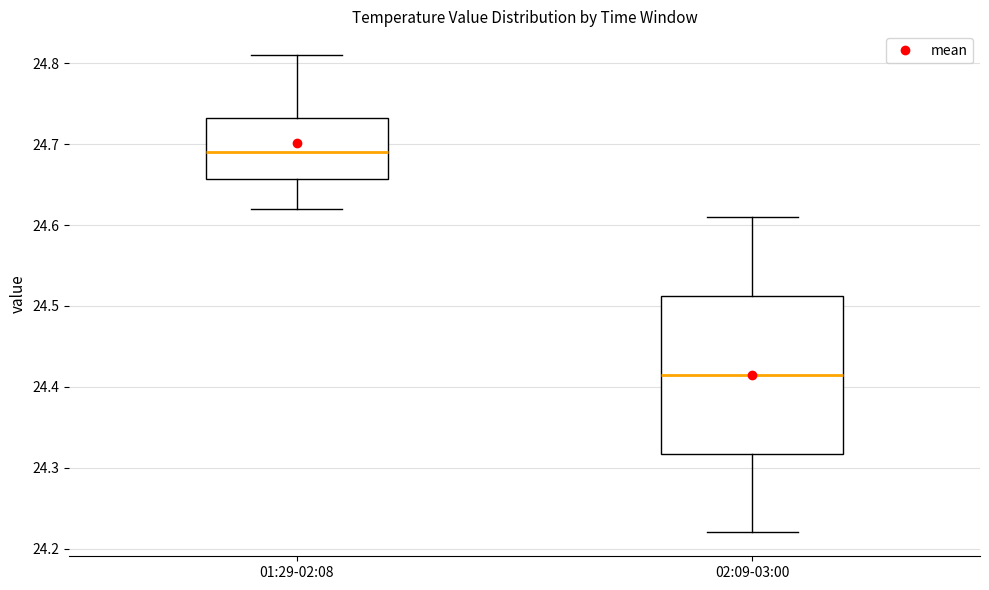

Comparing the boxes themselves (not the whiskers), which one is the tallest?

02:09-03:00